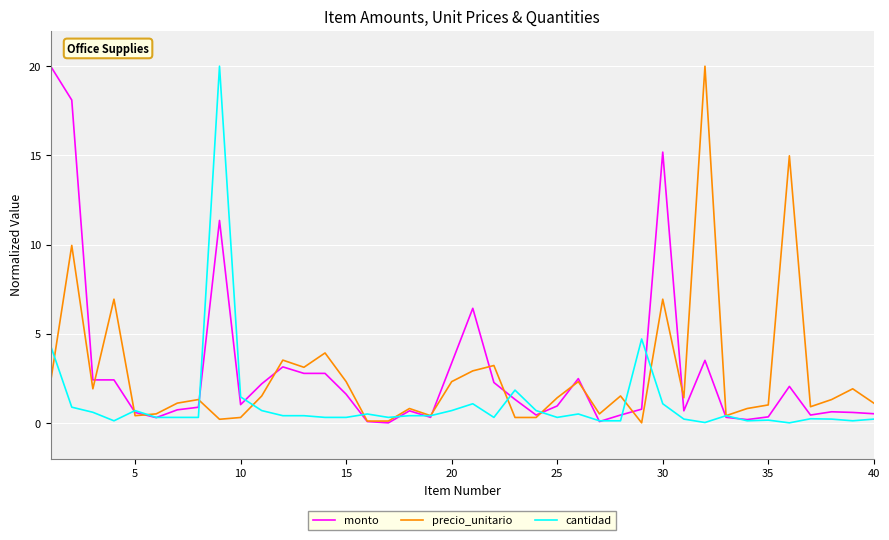

What is the greatest value displayed?

20.0